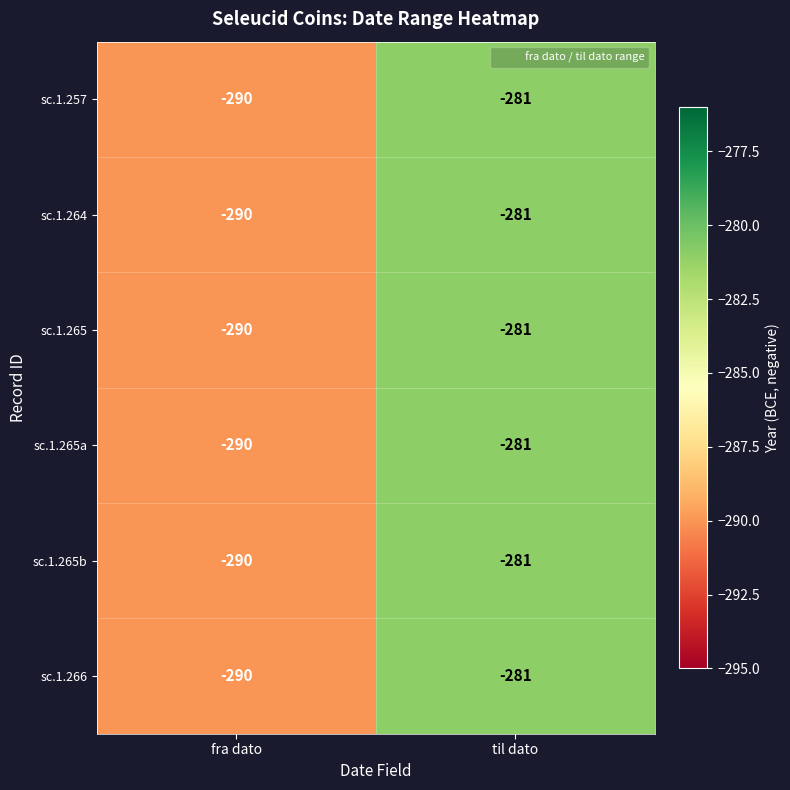

At which label does sc.1.257 reach its peak?

til dato